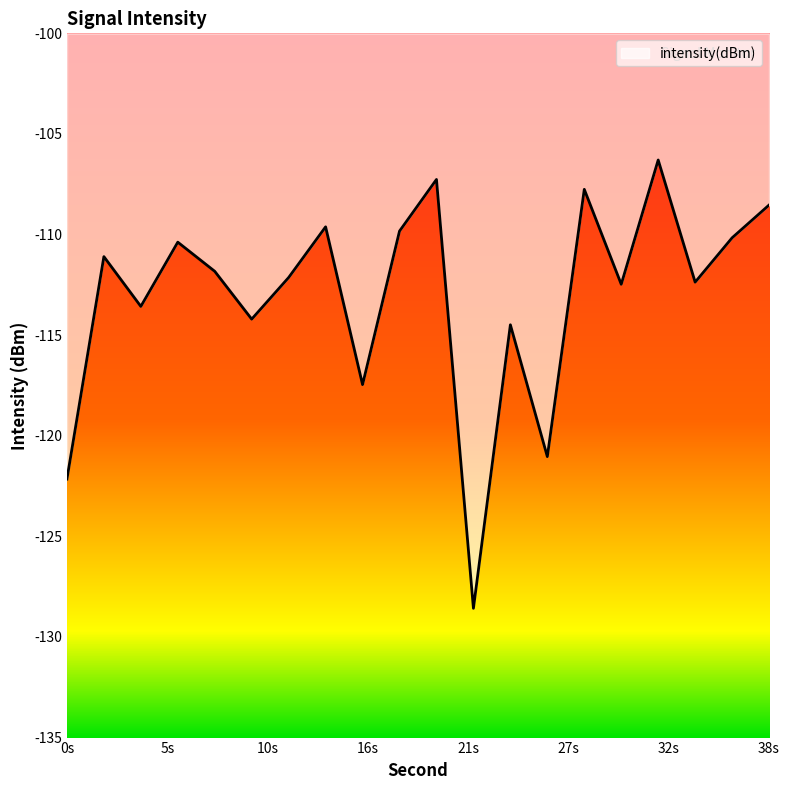

What is the greatest value displayed?

-106.3